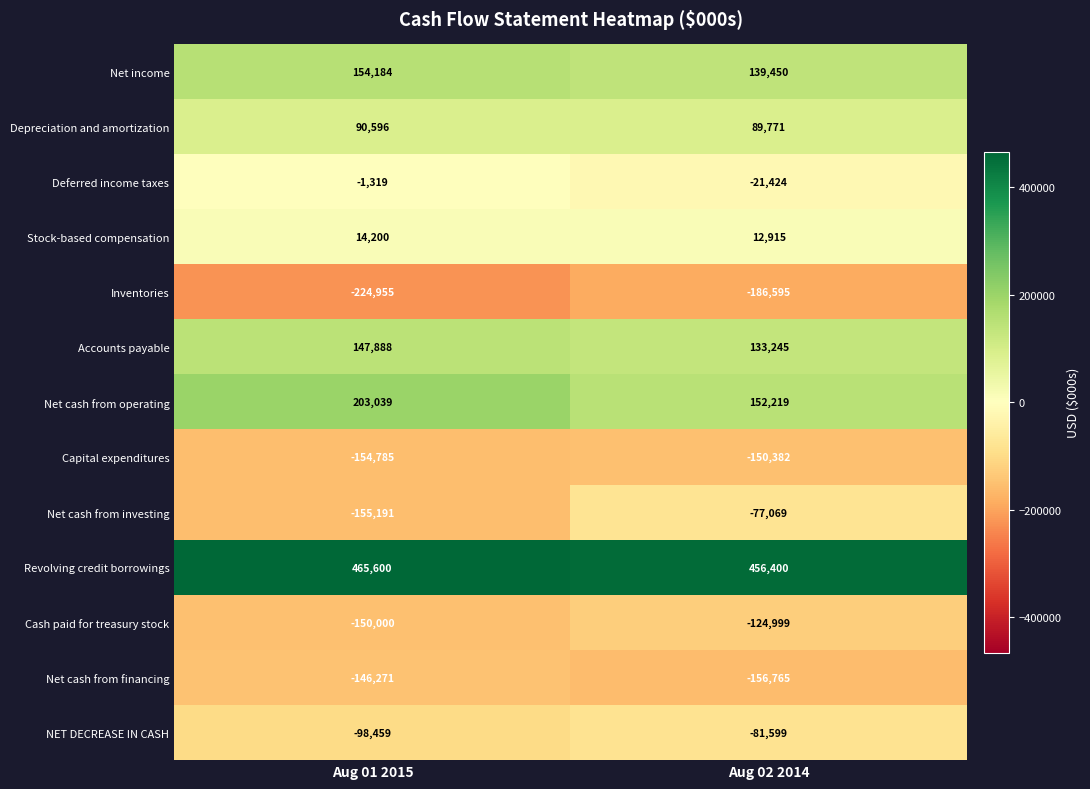

Which label corresponds to the smallest value in the chart?

Aug 01 2015